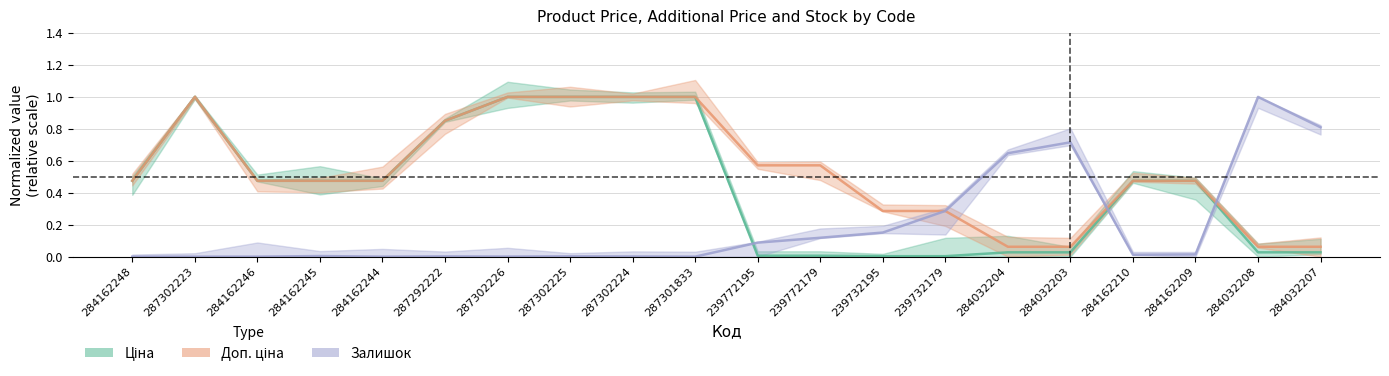

Between 284162210 and 284032207, which series saw the biggest shift?

Залишок